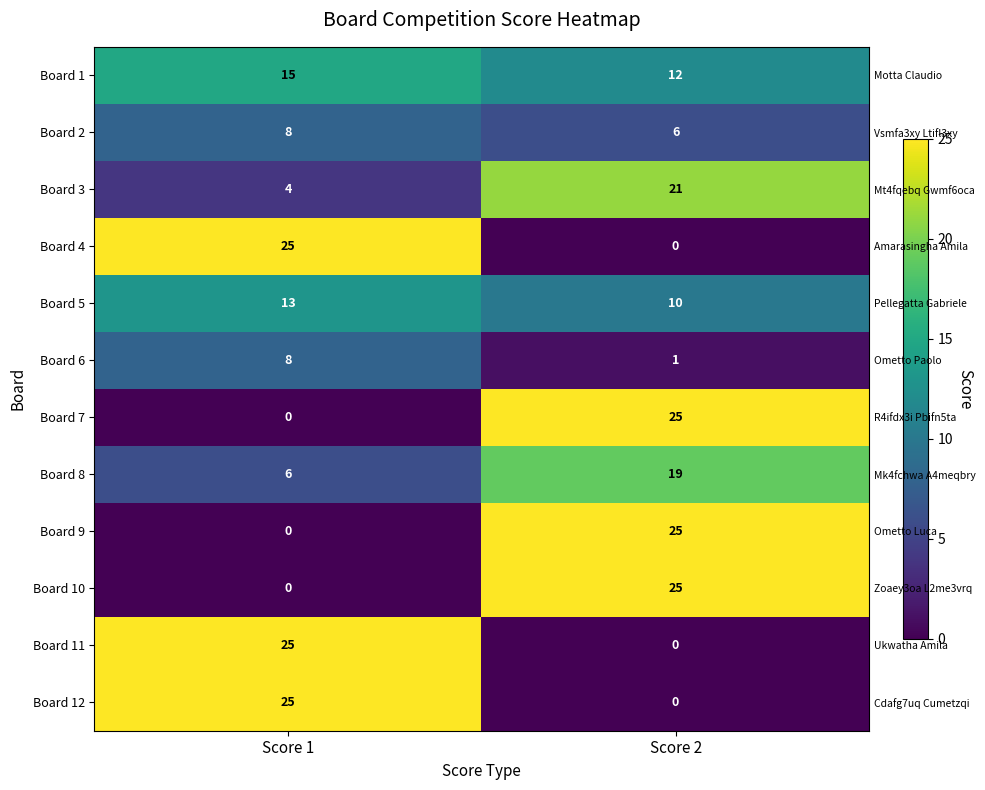

Is the value of Board 11 at Score 1 greater than the value of Board 1 at Score 2?

Yes